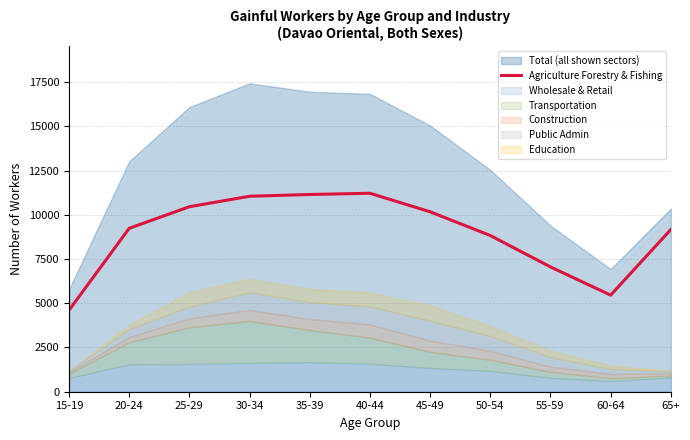

Is it true that the value at 45-49 is 3186?

False